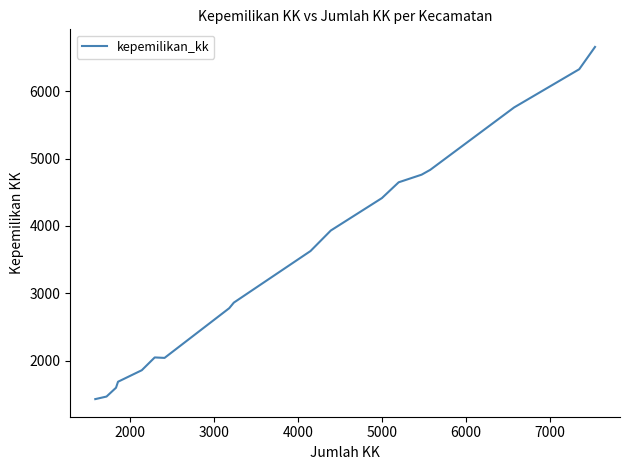

What is the greatest value displayed?

6659